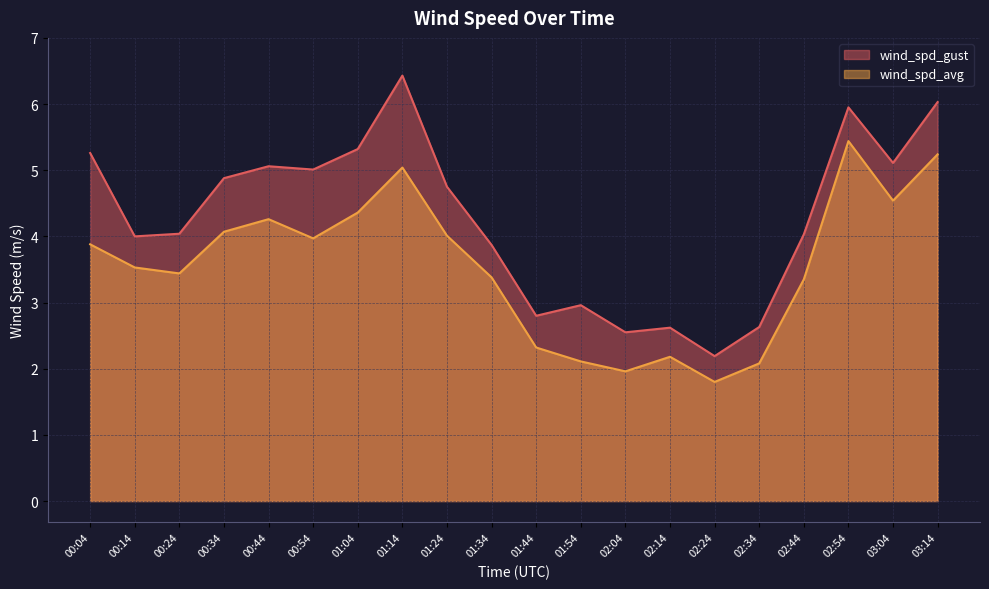

True or false: wind_spd_avg has a value of 0.5 at 02:24.

False